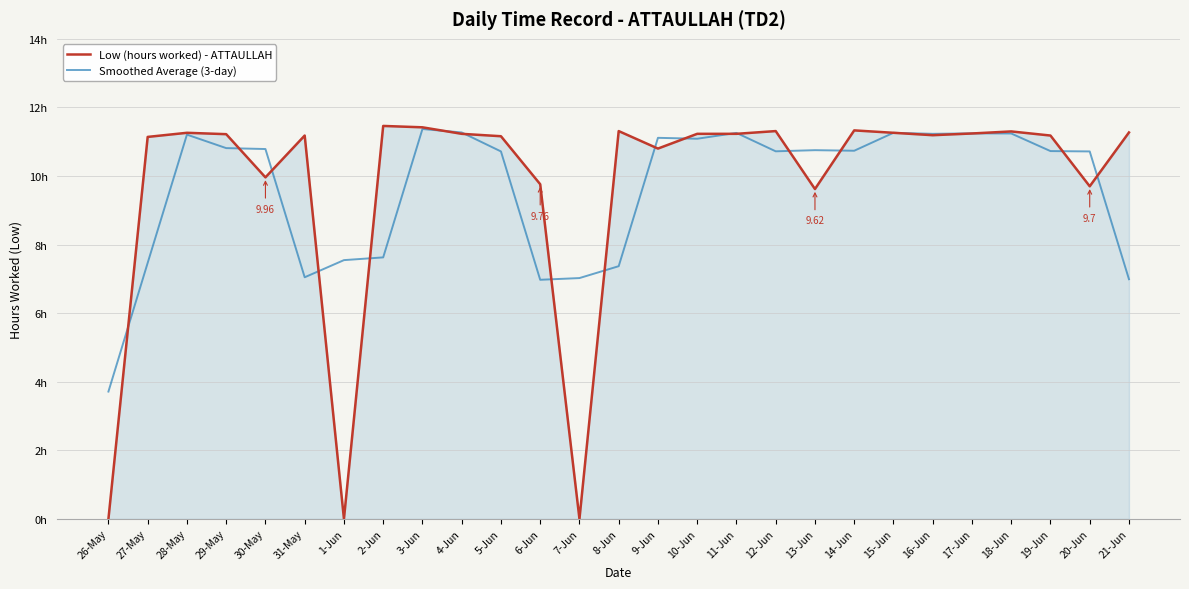

What are all the series names shown in the legend?

Low (hours worked) - ATTAULLAH, Smoothed Average (3-day)